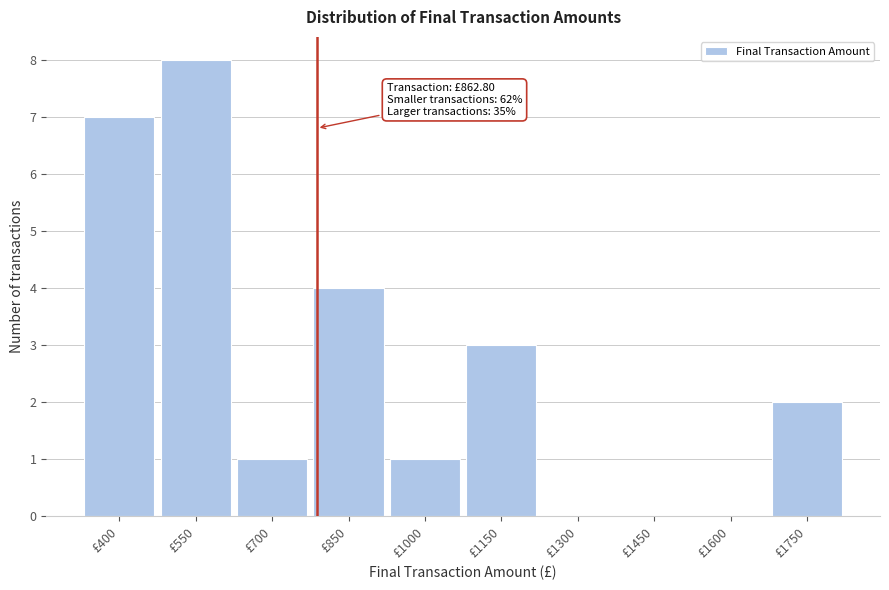

Reading left to right, extract all data points from this chart.

£400=7	£550=8	£700=1	£850=4	£1000=1	£1150=3	£1300=0	£1450=0	£1600=0	£1750=2